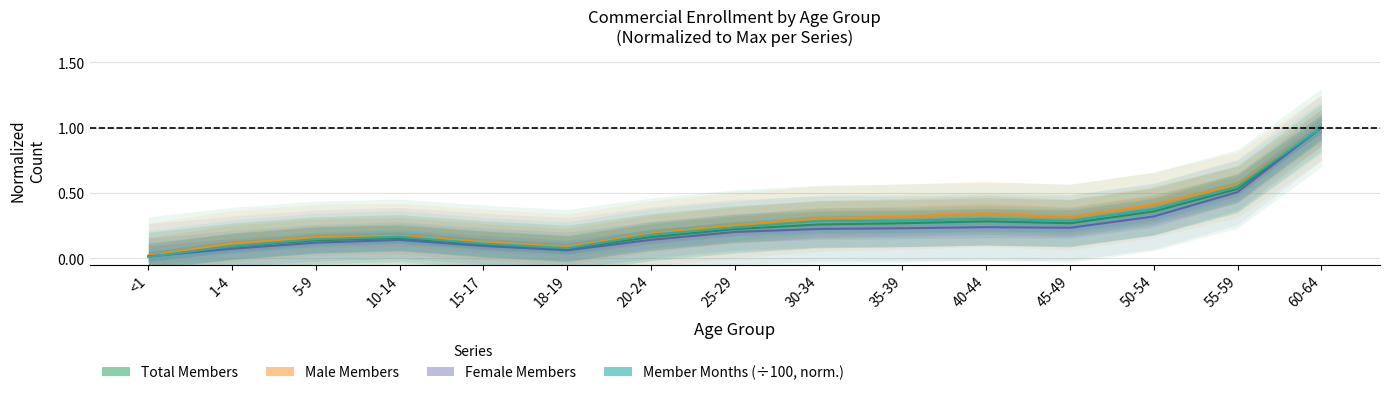

In Total Members, how many points are higher than both neighbors (excluding endpoints)?

2